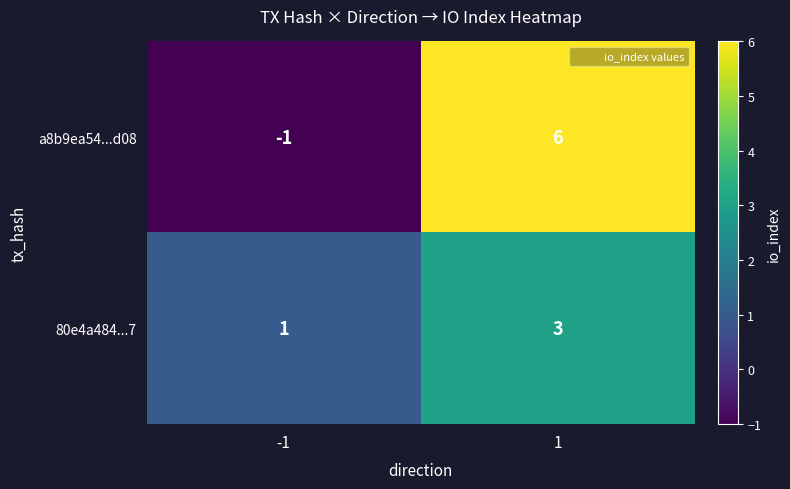

What is the total value across all series at 1?

9